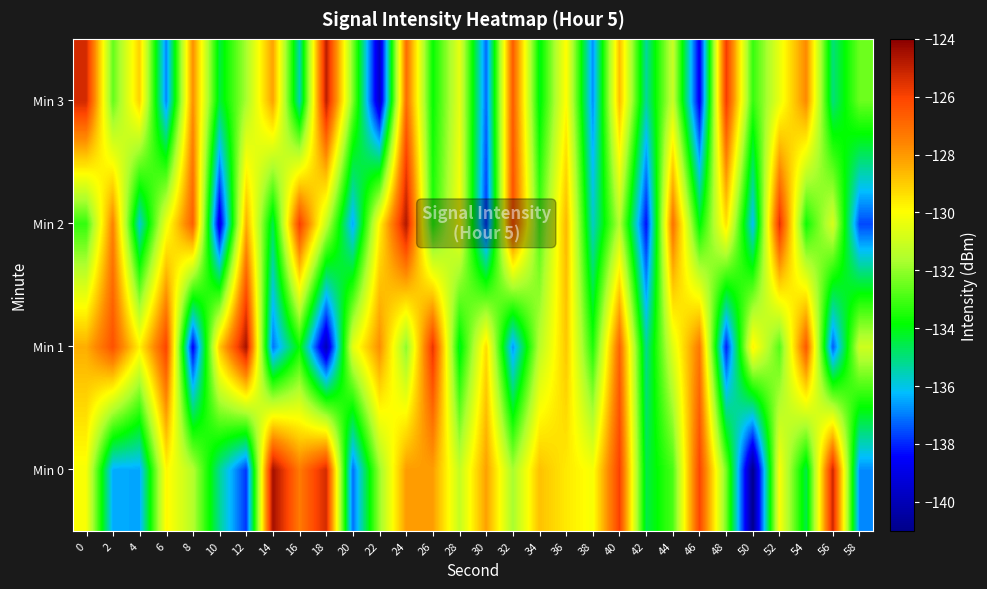

At which category does the chart reach its minimum across all series?

50